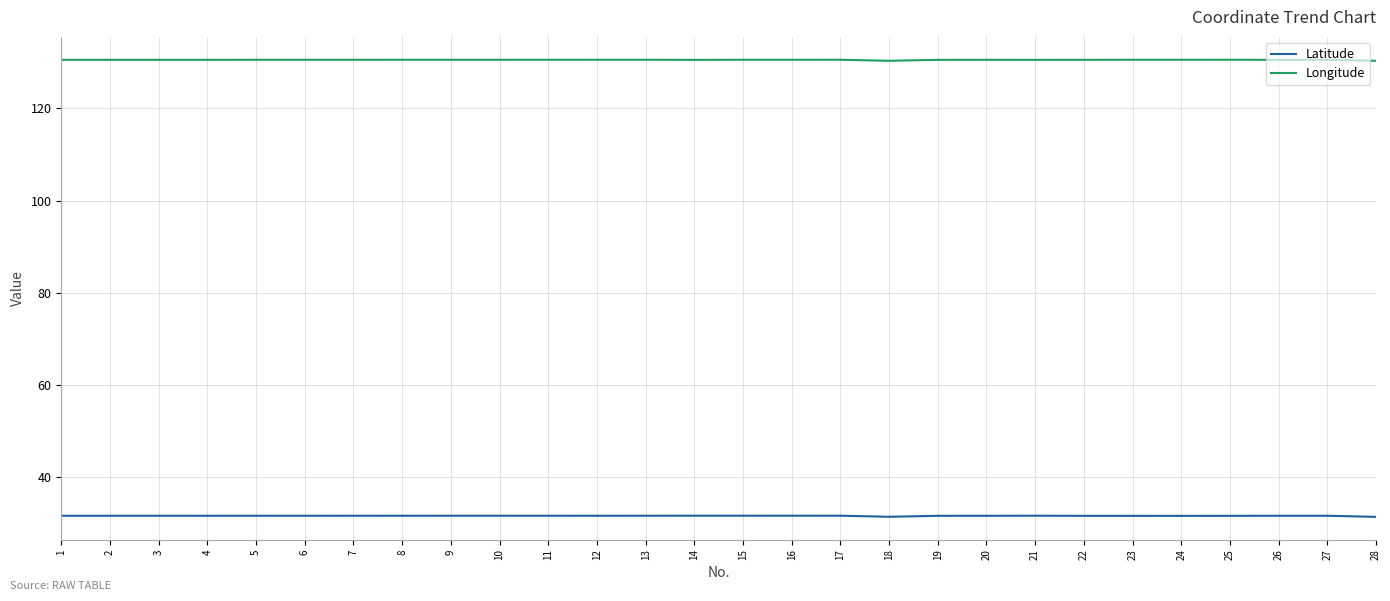

True or false: Latitude and Longitude intersect in this chart.

False